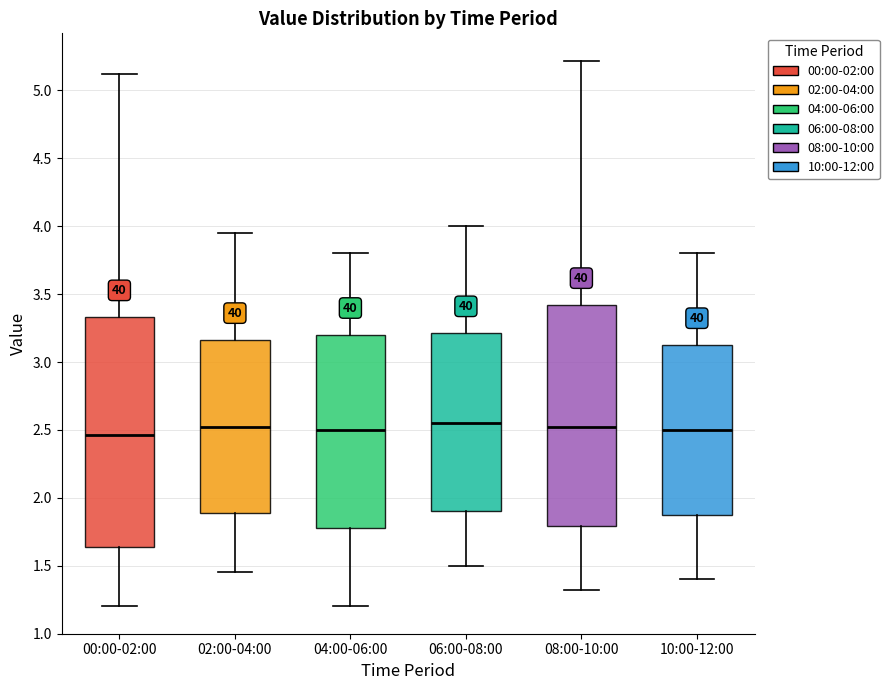

Reading left to right, transcribe this box plot: for each box, give where its median line is, the range the box spans, and where its two whiskers end, as read against the y-axis. The values are not printed on the chart, so give them approximately, as read against the axis.

00:00-02:00: median 2.45, box 1.65 to 3.35, whiskers 1.20 to 5.10
02:00-04:00: median 2.55, box 1.90 to 3.15, whiskers 1.45 to 3.95
04:00-06:00: median 2.50, box 1.80 to 3.20, whiskers 1.20 to 3.80
06:00-08:00: median 2.55, box 1.90 to 3.20, whiskers 1.50 to 4.00
08:00-10:00: median 2.50, box 1.80 to 3.40, whiskers 1.30 to 5.20
10:00-12:00: median 2.50, box 1.90 to 3.15, whiskers 1.40 to 3.80